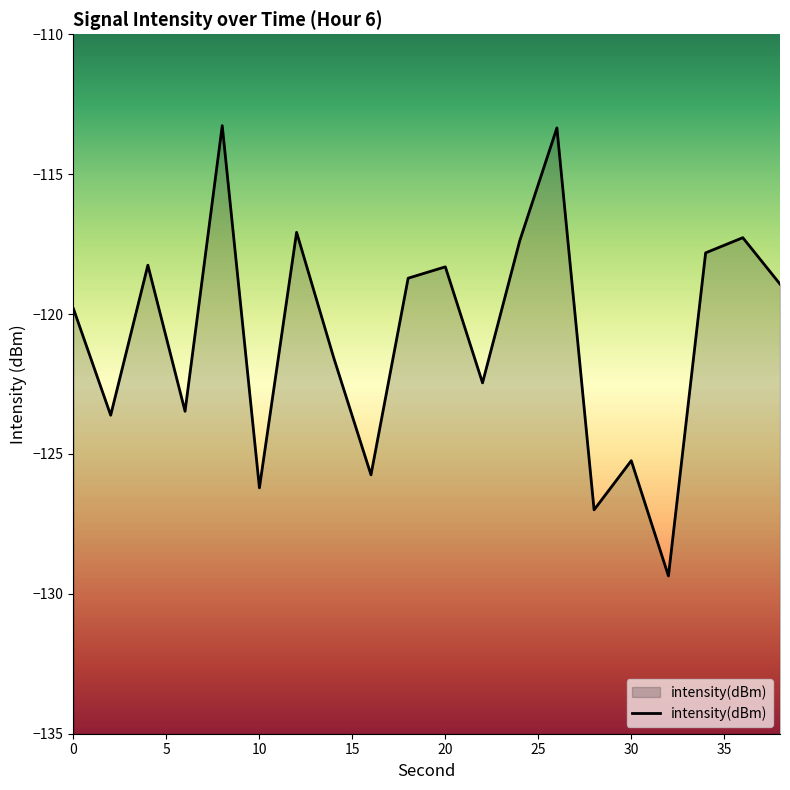

What is the difference between the maximum and minimum values?

16.1